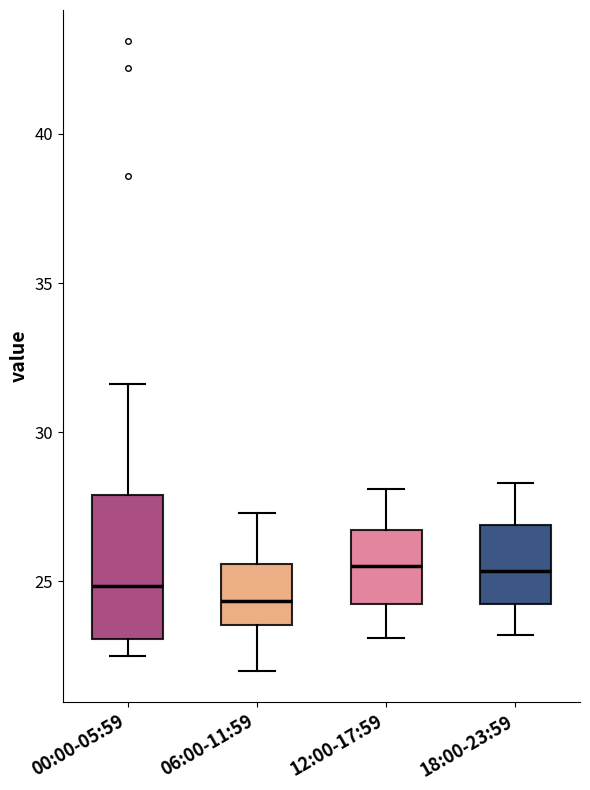

Reading left to right, transcribe this box plot: for each box, give where its median line is, the range the box spans, and where its two whiskers end, as read against the y-axis. The values are not printed on the chart, so give them approximately, as read against the axis.

00:00-05:59: median 25.0, box 23.0 to 28.0, whiskers 22.5 to 31.5
06:00-11:59: median 24.5, box 23.5 to 25.5, whiskers 22.0 to 27.5
12:00-17:59: median 25.5, box 24.0 to 26.5, whiskers 23.0 to 28.0
18:00-23:59: median 25.5, box 24.5 to 27.0, whiskers 23.0 to 28.5